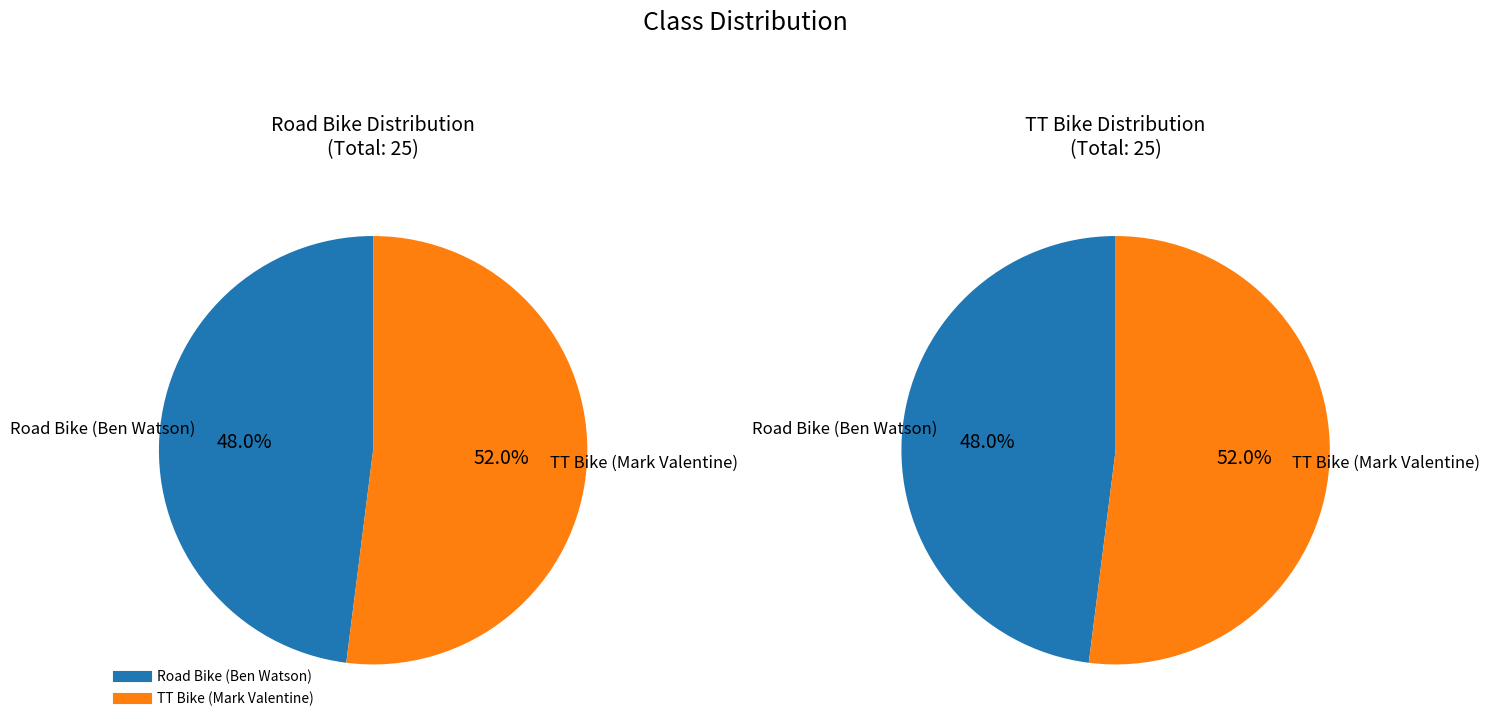

Which category has the smallest portion of the pie?

Road Bike (Ben Watson)